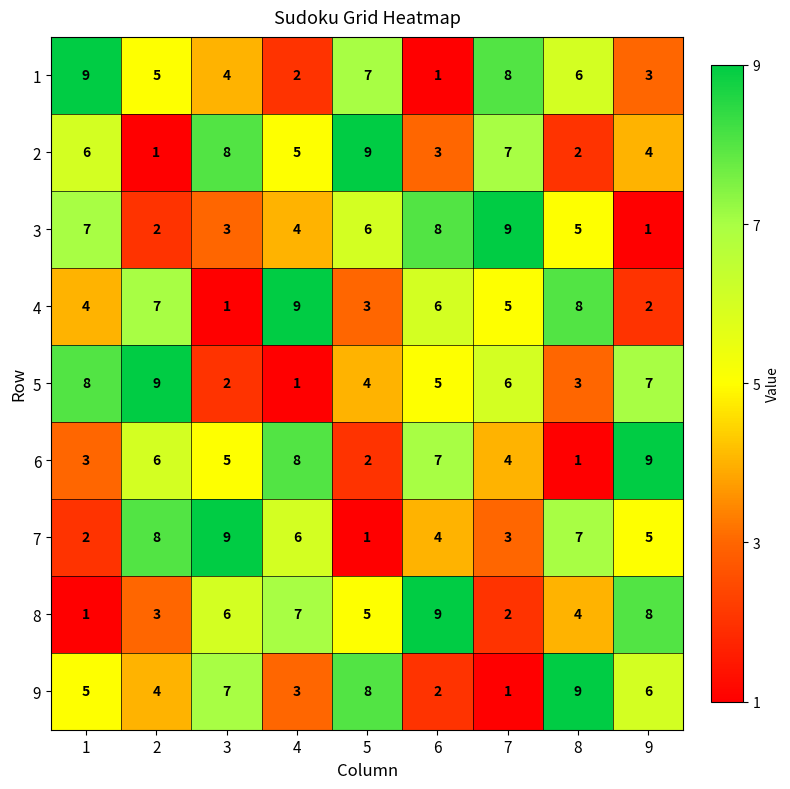

What is the minimum value shown in the chart?

1